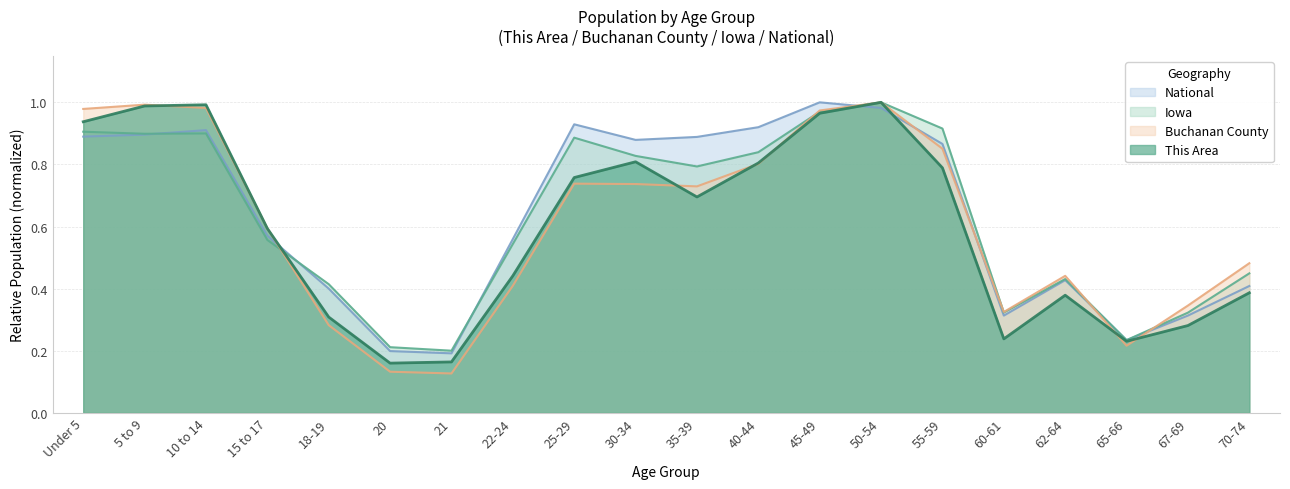

Between Under 5 and 21, which series saw the biggest shift?

Buchanan County